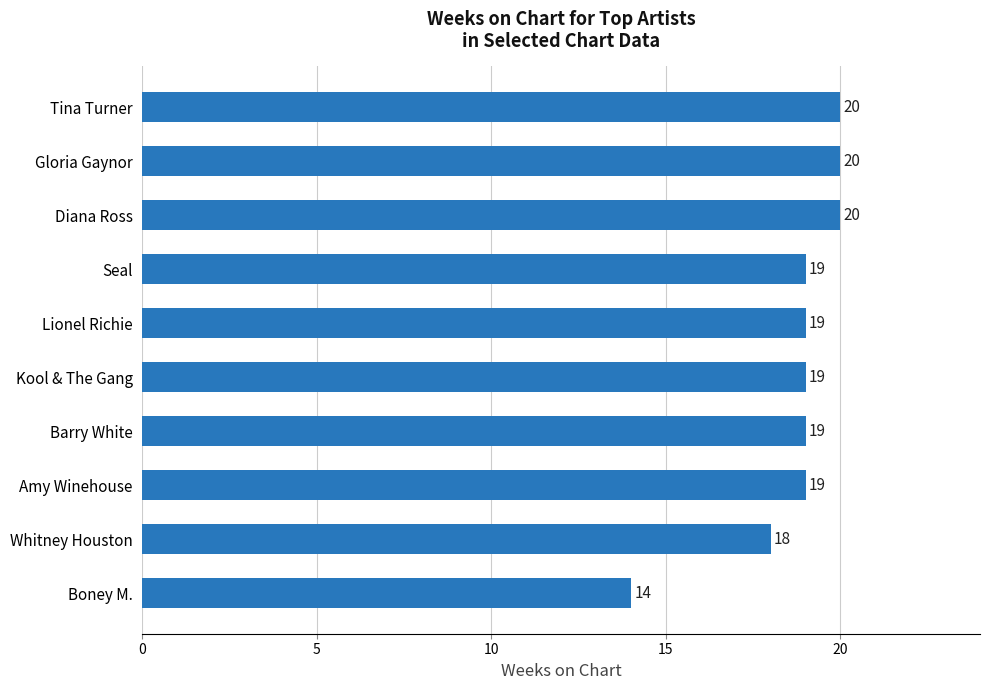

What position from the top is Diana Ross?

3